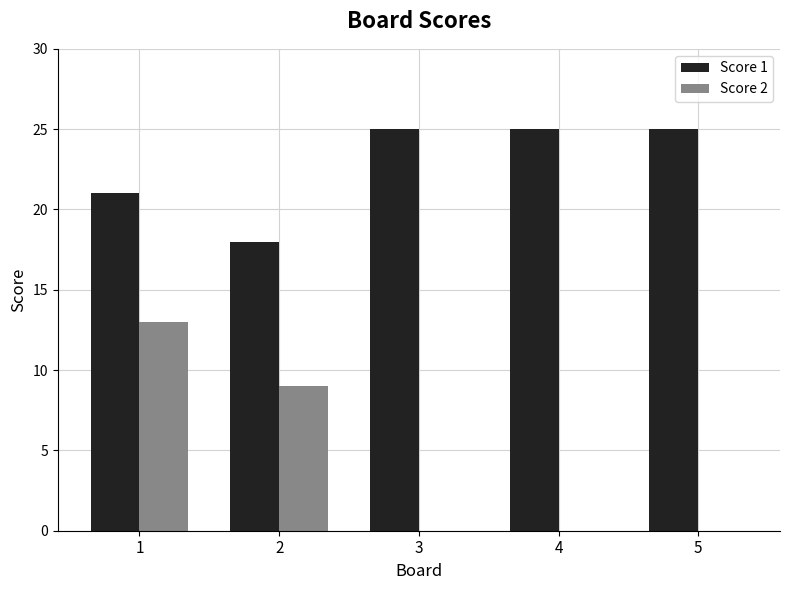

How many data points does each series have?

5